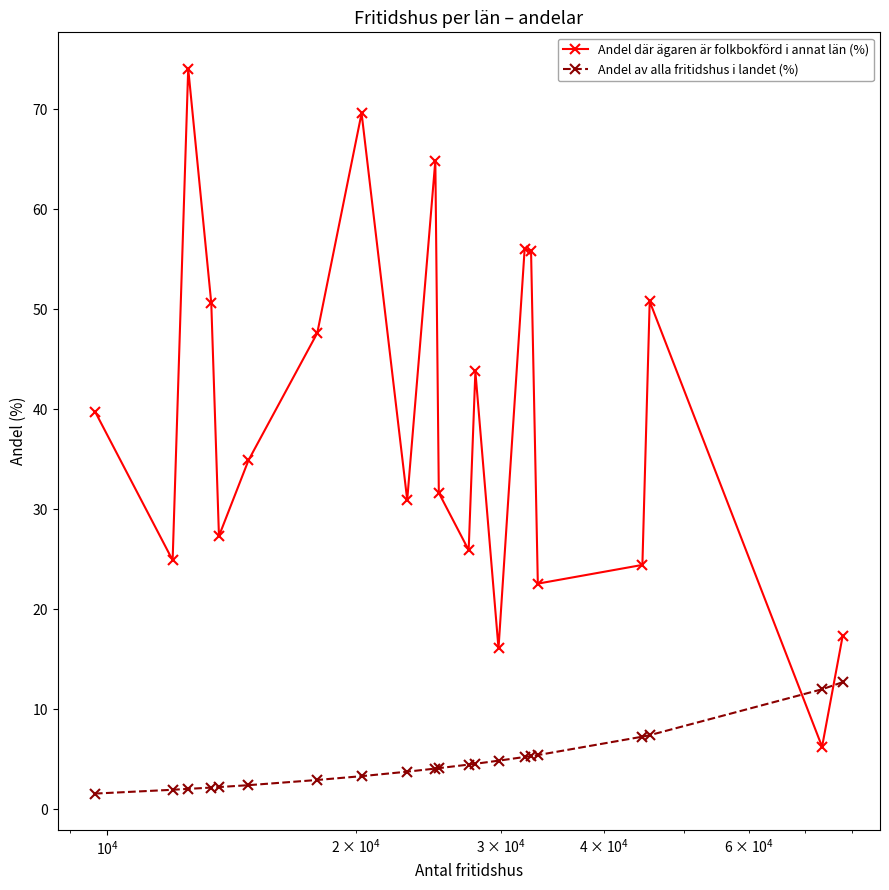

After their last crossing, which series has the higher values: Andel av alla fritidshus i landet (%) or Andel där ägaren är folkbokförd i annat län (%)?

Andel där ägaren är folkbokförd i annat län (%)